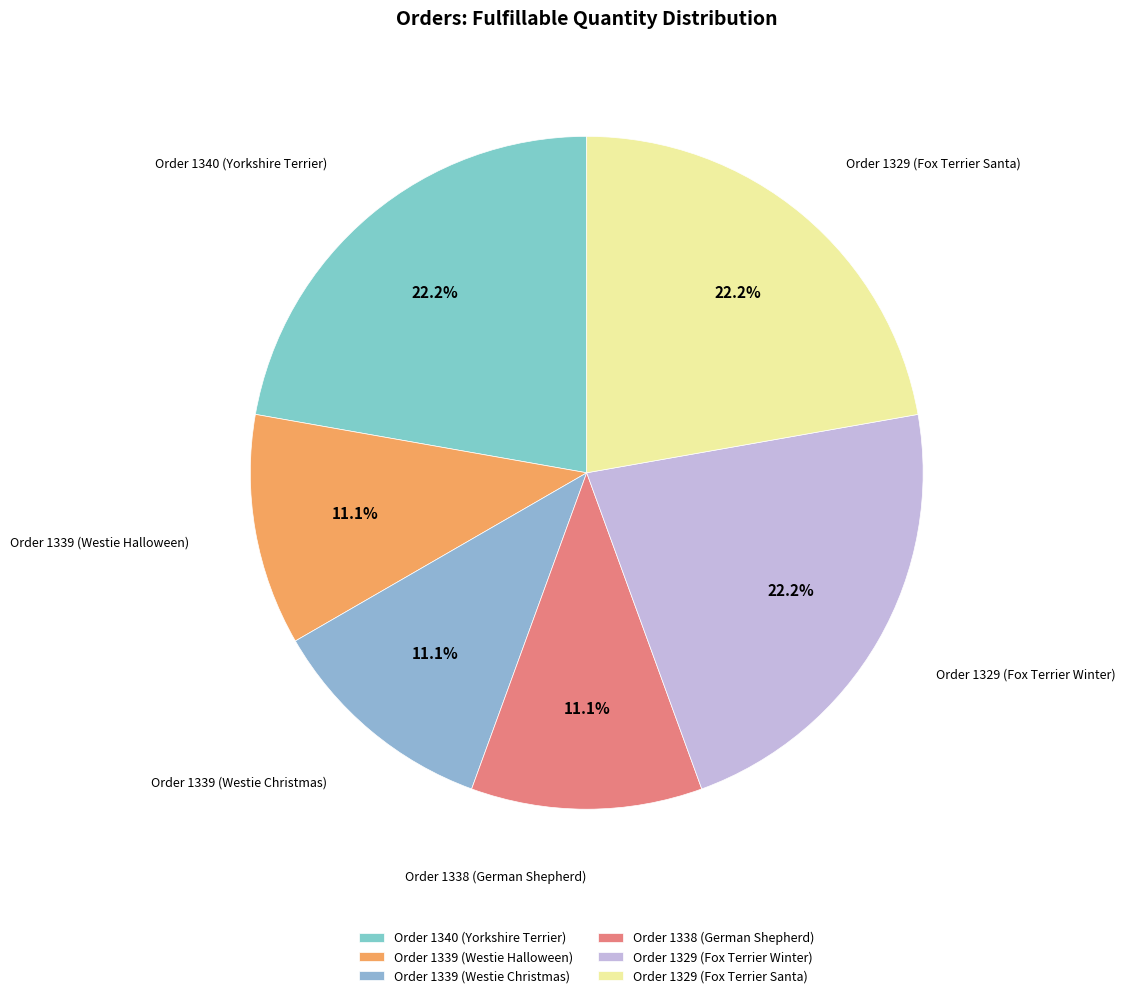

What percentage do Order 1338 (German Shepherd) and Order 1329 (Fox Terrier Winter) together represent?

33.3%